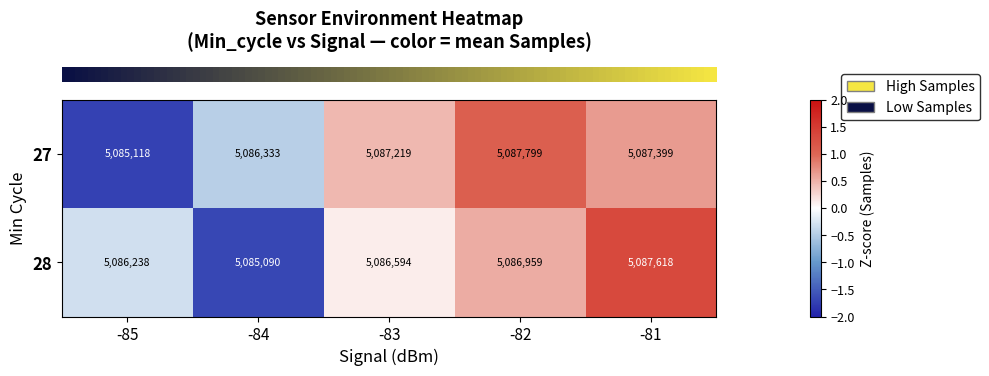

Reading left to right, list all the values displayed in this chart.

27: -85=5085118	-84=5086333	-83=5087219	-82=5087799	-81=5087399
28: -85=5086238	-84=5085090	-83=5086594	-82=5086959	-81=5087618